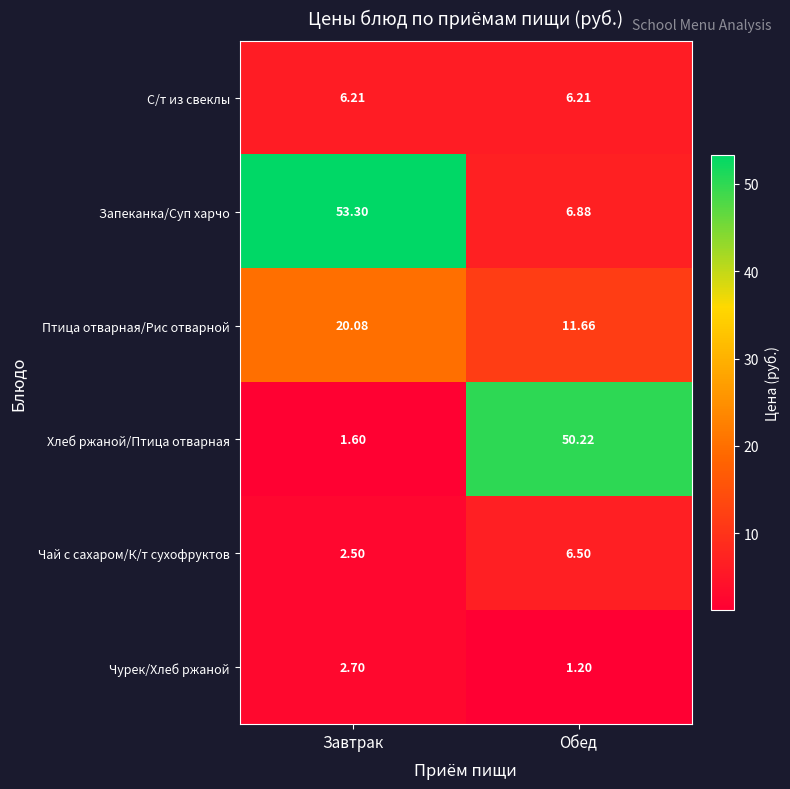

At Обед, list the series in order from smallest to largest.

Чурек/Хлеб ржаной, С/т из свеклы, Чай с сахаром/К/т сухофруктов, Запеканка/Суп харчо, Птица отварная/Рис отварной, Хлеб ржаной/Птица отварная